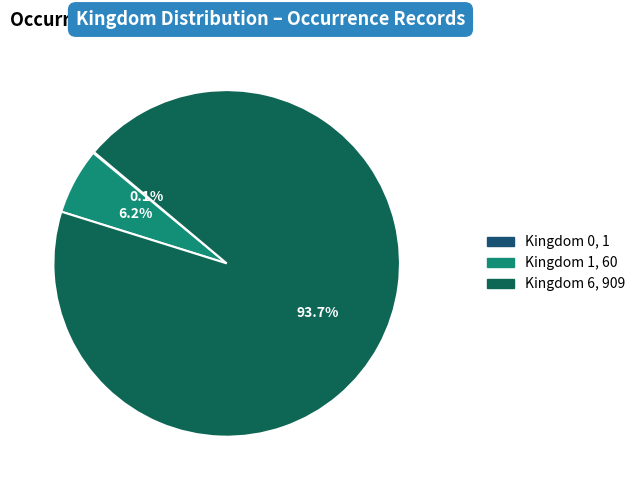

Is there a majority slice in this chart?

Yes